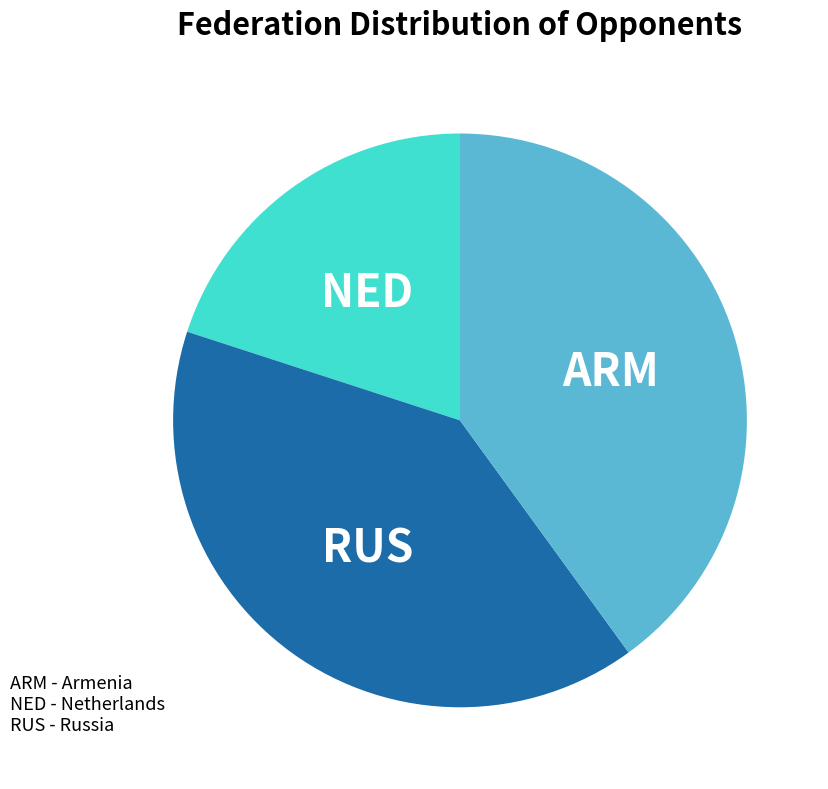

Is there a majority slice in this chart?

No